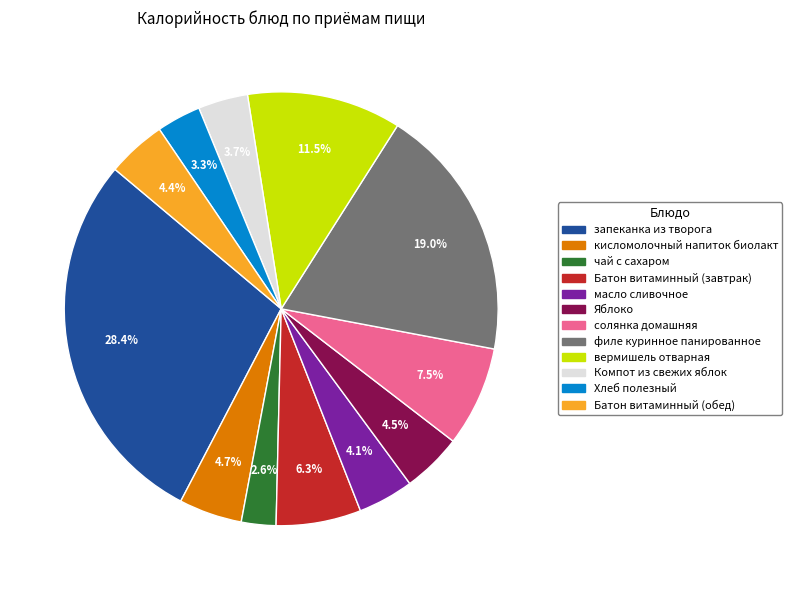

How many segments does this pie chart have?

12